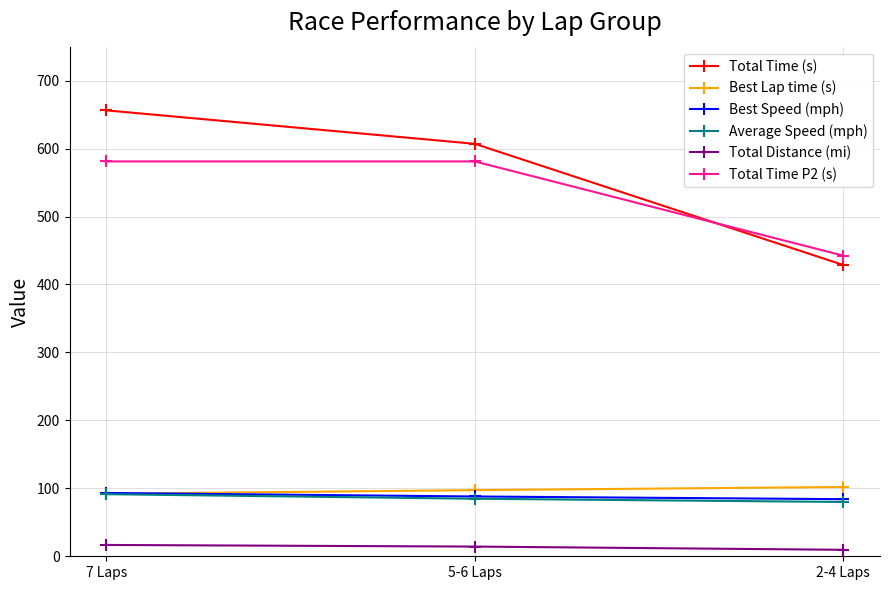

What is the label of the 3rd point from the left?

2-4 Laps